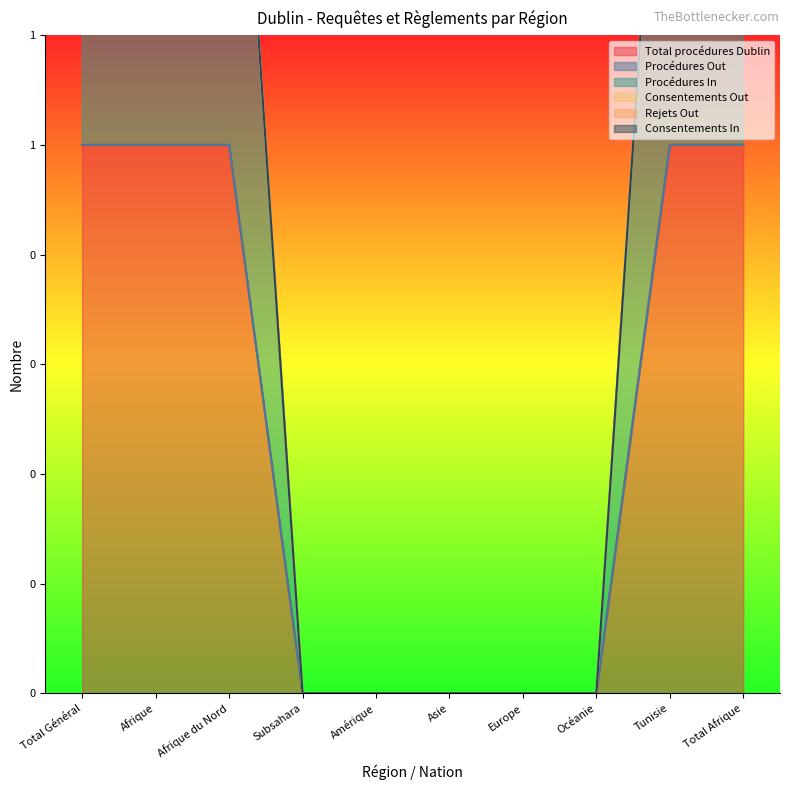

Between Afrique and Total Afrique, which series saw the biggest shift?

Total procédures Dublin